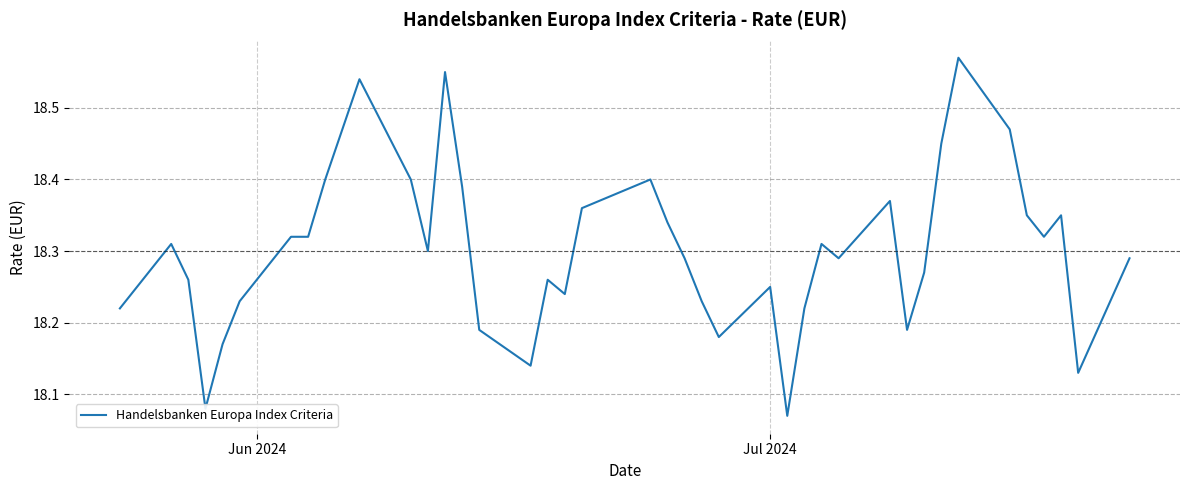

What is the difference between the maximum and minimum values?

0.5